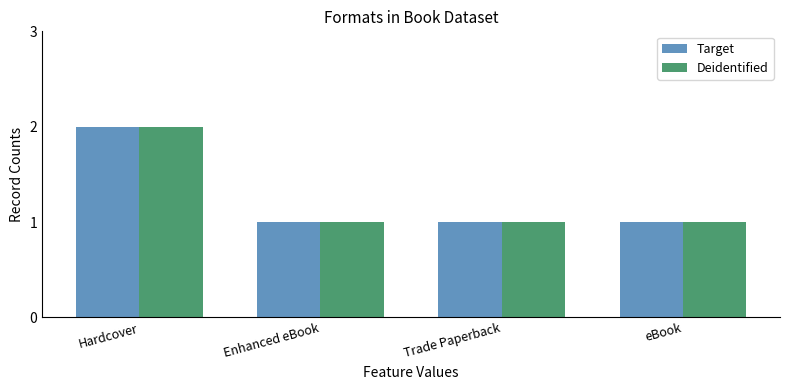

Reading left to right, list all the values displayed in this chart.

Target: Hardcover=2	Enhanced eBook=1	Trade Paperback=1	eBook=1
Deidentified: Hardcover=2	Enhanced eBook=1	Trade Paperback=1	eBook=1